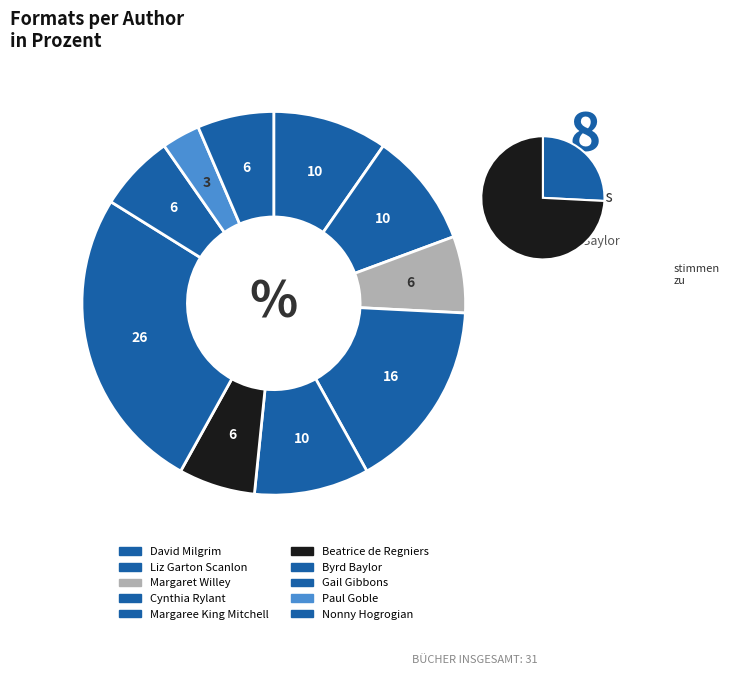

Do Gail Gibbons and Byrd Baylor (Desert) together represent more than half of the pie?

No